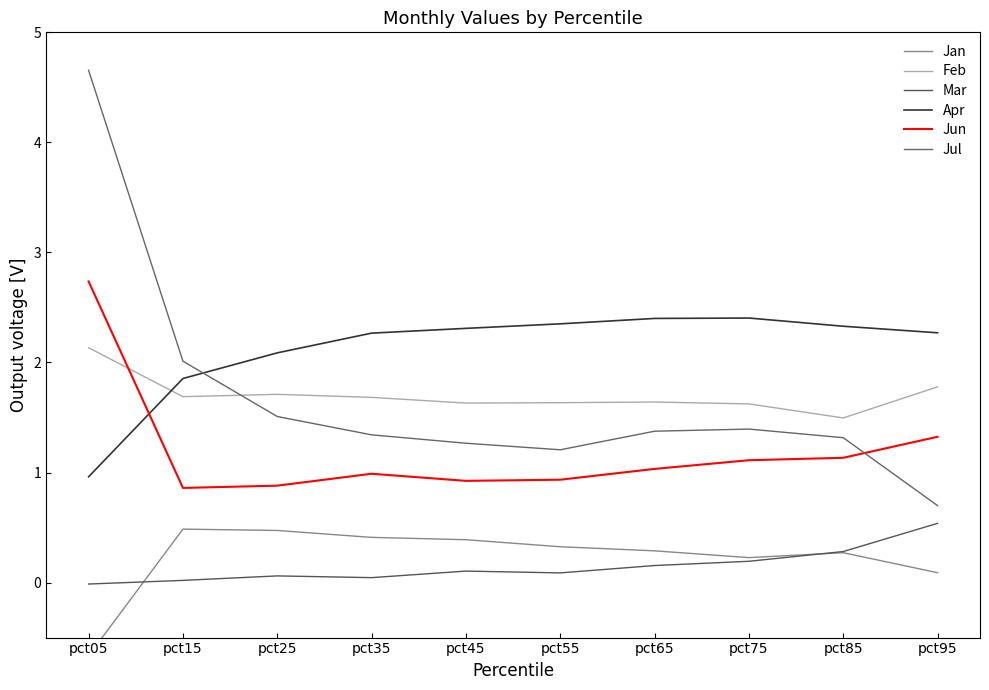

How many values in the Apr series exceed 2?

8